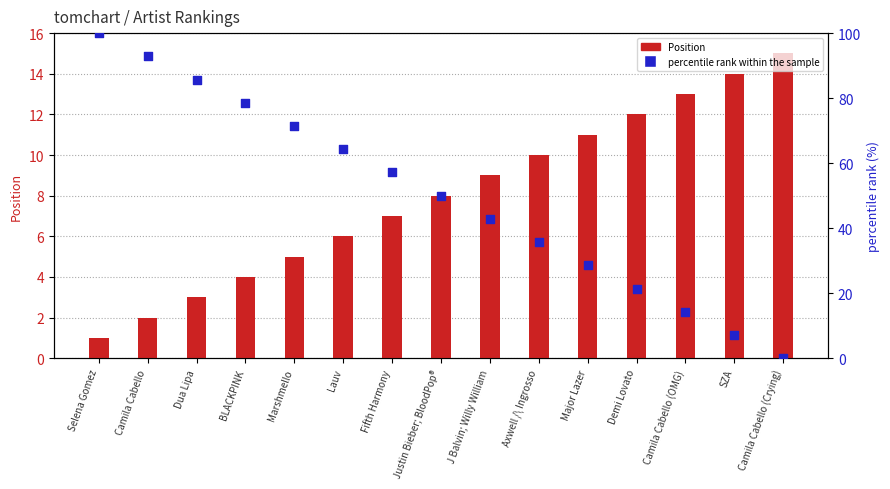

Which series reaches the maximum Y coordinate?

percentile rank within the sample